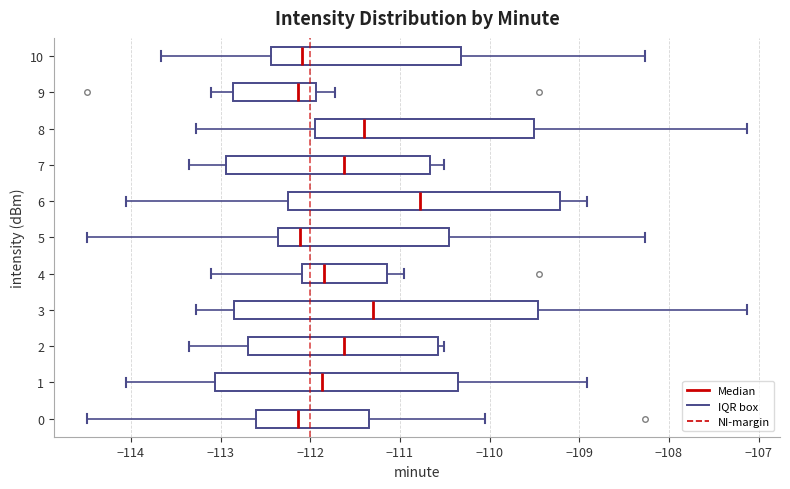

Reading bottom to top, transcribe this box plot: for each box, give where its median line is, the range the box spans, and where its two whiskers end, as read against the x-axis. The values are not printed on the chart, so give them approximately, as read against the axis.

0: median -112.1, box -112.6 to -111.3, whiskers -114.5 to -110.0
1: median -111.9, box -113.1 to -110.3, whiskers -114.1 to -108.9
2: median -111.6, box -112.7 to -110.6, whiskers -113.3 to -110.5
3: median -111.3, box -112.8 to -109.5, whiskers -113.3 to -107.1
4: median -111.8, box -112.1 to -111.1, whiskers -113.1 to -110.9
5: median -112.1, box -112.4 to -110.5, whiskers -114.5 to -108.3
6: median -110.8, box -112.2 to -109.2, whiskers -114.1 to -108.9
7: median -111.6, box -112.9 to -110.7, whiskers -113.3 to -110.5
8: median -111.4, box -111.9 to -109.5, whiskers -113.3 to -107.1
9: median -112.1, box -112.9 to -111.9, whiskers -113.1 to -111.7
10: median -112.1, box -112.4 to -110.3, whiskers -113.7 to -108.3